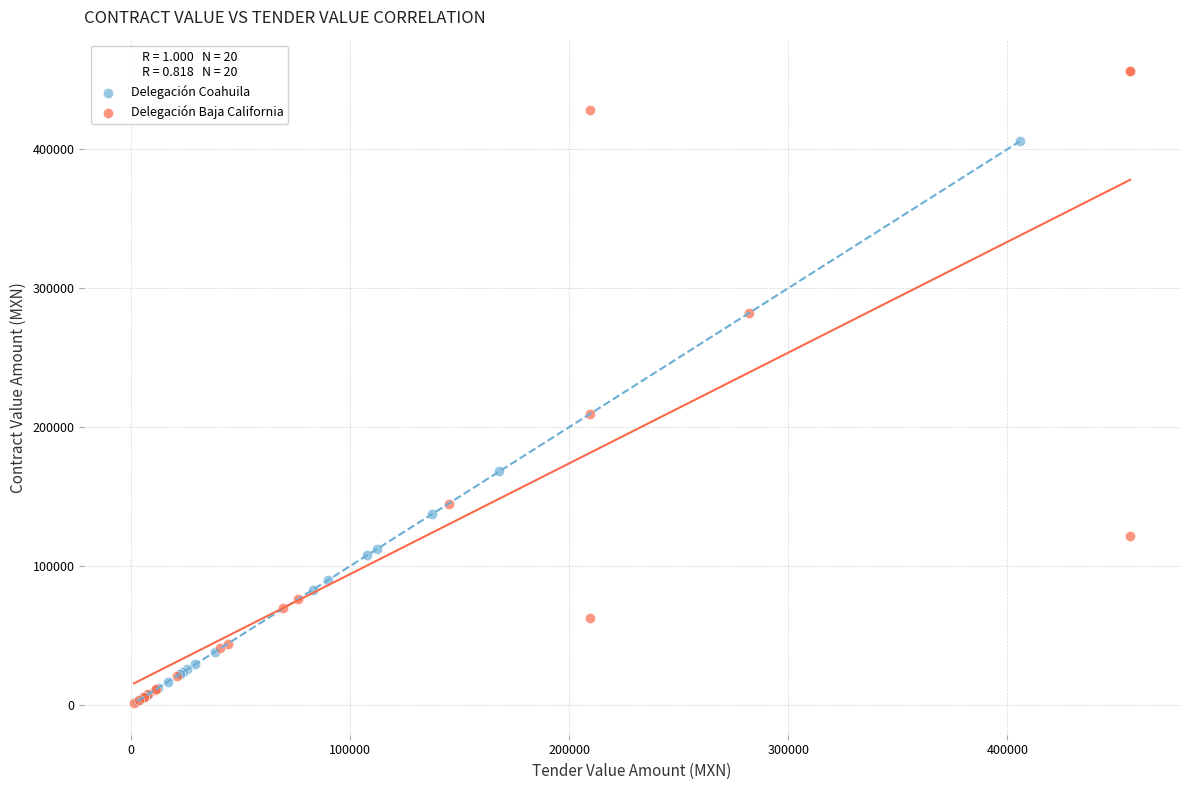

Which series has the largest Y range (max minus min)?

Delegación Baja California